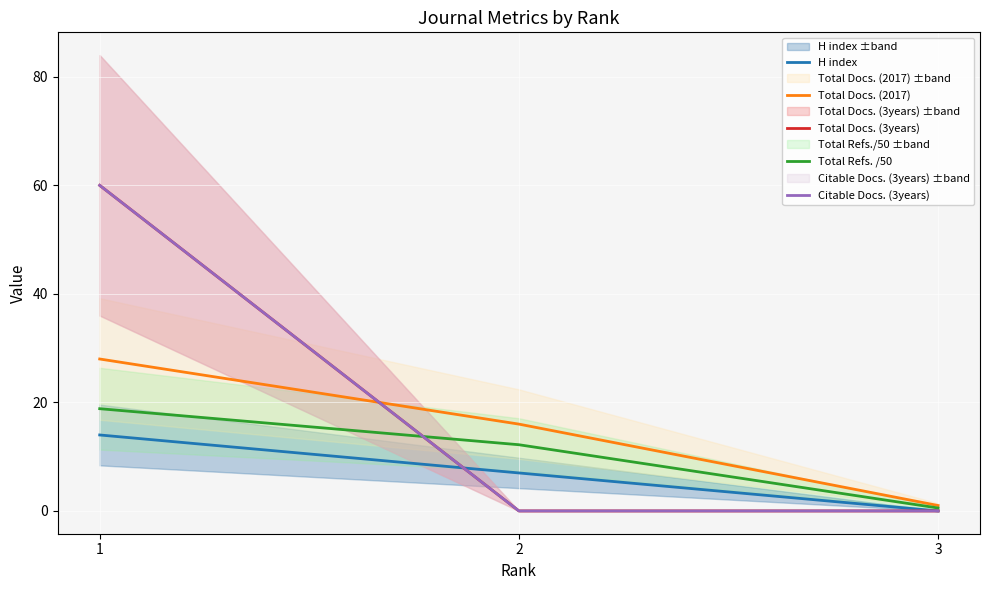

Which series has the largest total across all categories?

Total Docs. (3years)